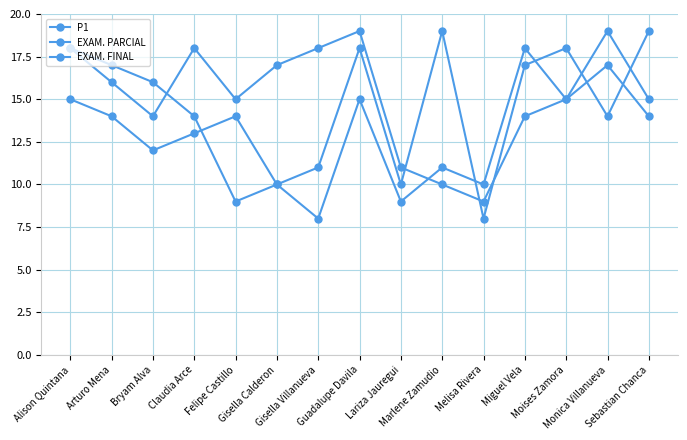

Does the chart have visible grid lines?

Yes